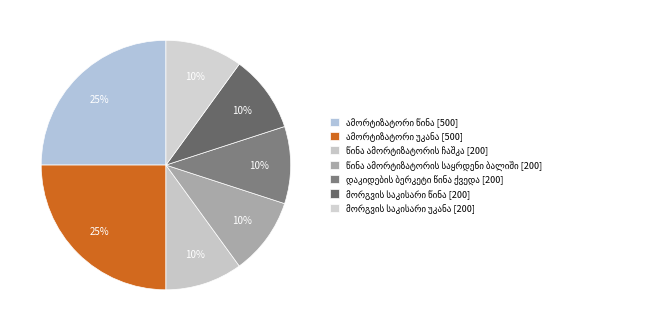

To the nearest percent, what percentage of the pie is წინა ამორტიზატორის ჩაშკა [200]?

10%